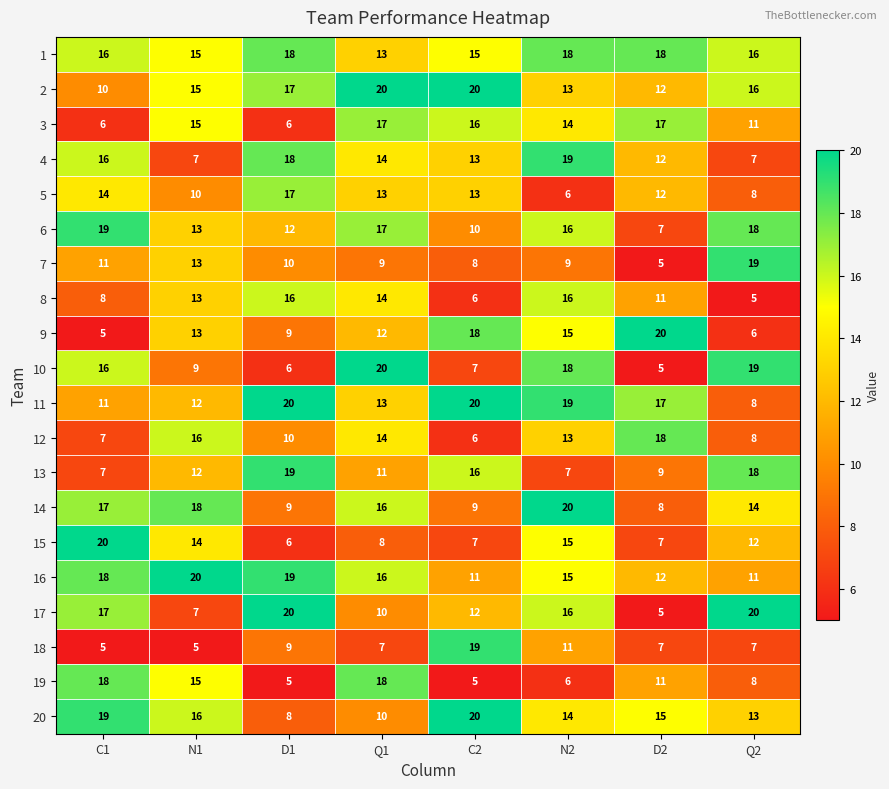

True or false: 14 has a value of 14 at Q2.

True